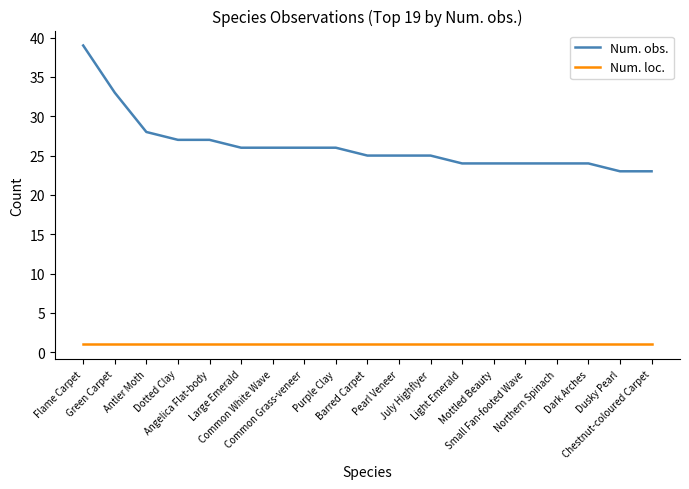

Reading right to left, list all the values displayed in this chart.

Num. obs.: Chestnut-coloured Carpet=23	Dusky Pearl=23	Dark Arches=24	Northern Spinach=24	Small Fan-footed Wave=24	Mottled Beauty=24	Light Emerald=24	July Highflyer=25	Pearl Veneer=25	Barred Carpet=25	Purple Clay=26	Common Grass-veneer=26	Common White Wave=26	Large Emerald=26	Angelica Flat-body=27	Dotted Clay=27	Antler Moth=28	Green Carpet=33	Flame Carpet=39
Num. loc.: Chestnut-coloured Carpet=1	Dusky Pearl=1	Dark Arches=1	Northern Spinach=1	Small Fan-footed Wave=1	Mottled Beauty=1	Light Emerald=1	July Highflyer=1	Pearl Veneer=1	Barred Carpet=1	Purple Clay=1	Common Grass-veneer=1	Common White Wave=1	Large Emerald=1	Angelica Flat-body=1	Dotted Clay=1	Antler Moth=1	Green Carpet=1	Flame Carpet=1